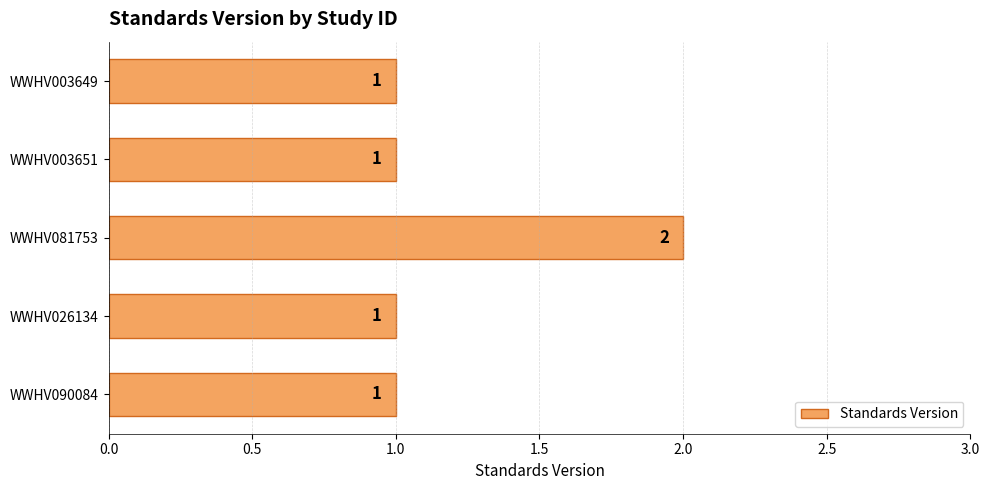

Between WWHV003651 and WWHV081753, which is larger?

WWHV081753